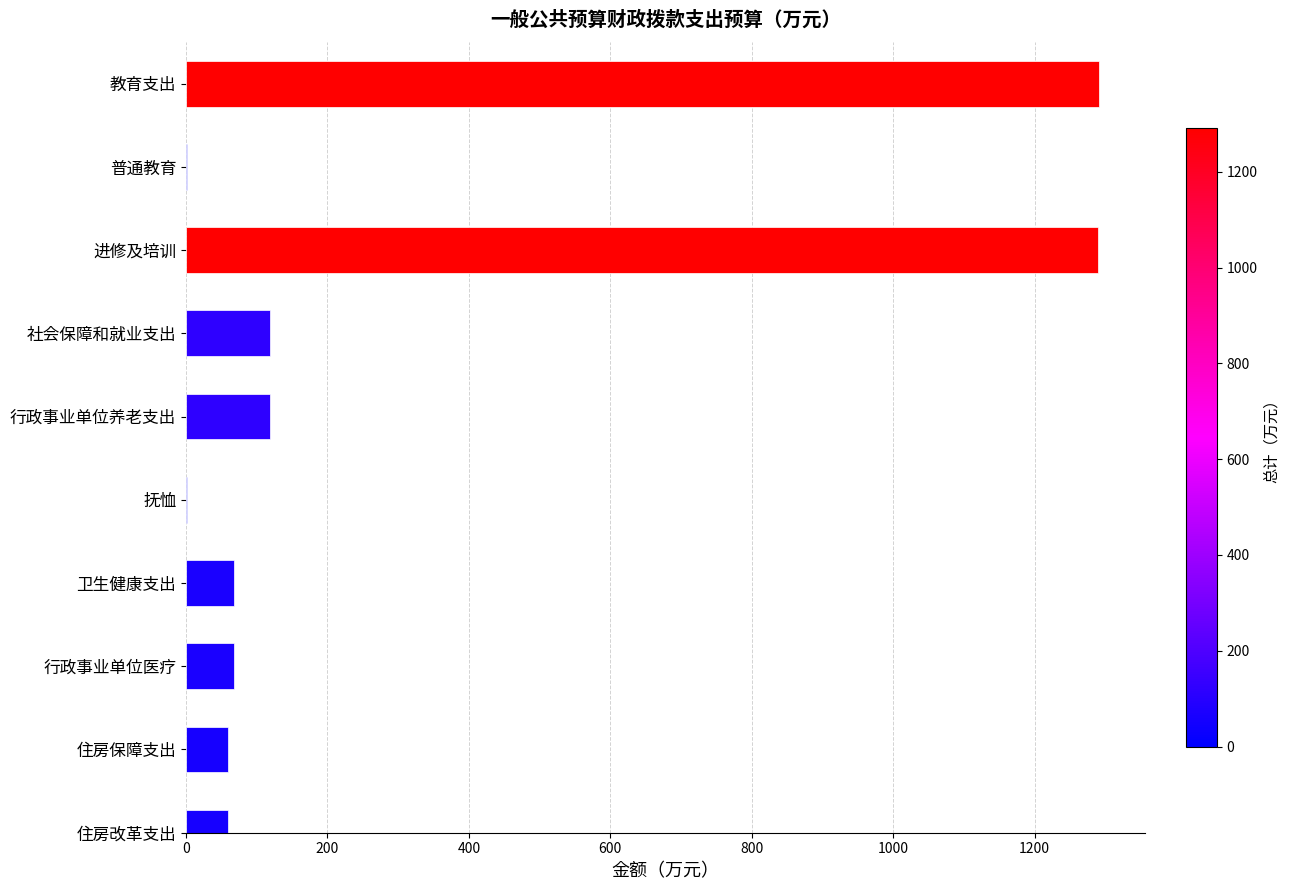

What is the change in value from 社会保障和就业支出 to 住房改革支出?

-60.3